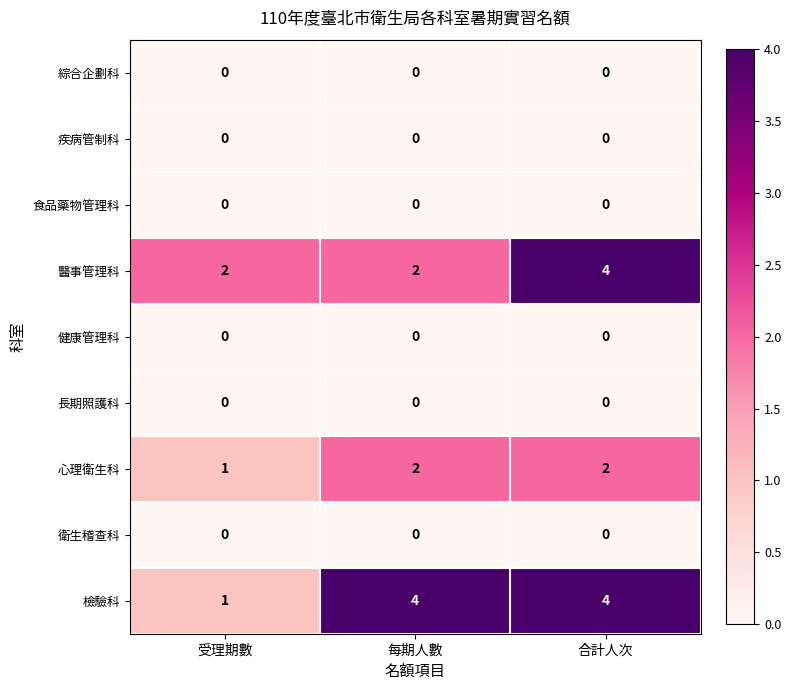

What is the maximum value shown in the chart?

4